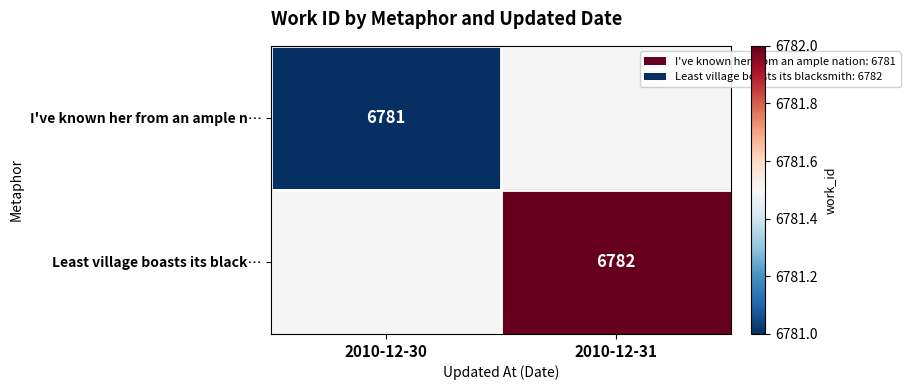

The Least village boasts its black… series shows 6782 at 2010-12-31. True or false?

True